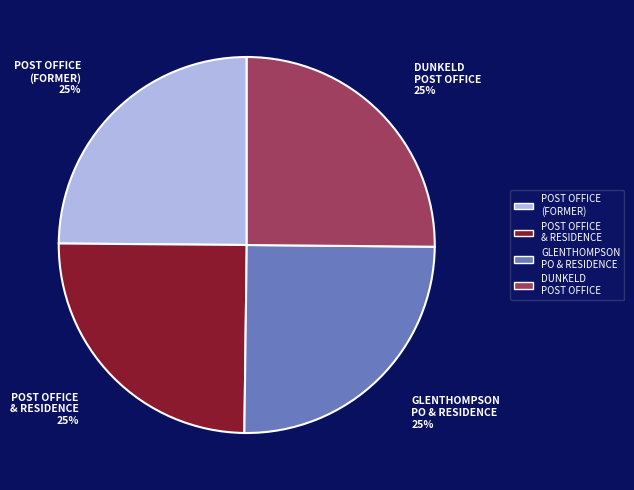

Approximately how many times larger is the value at POST OFFICE (FORMER) compared to POST OFFICE & RESIDENCE?

1.0